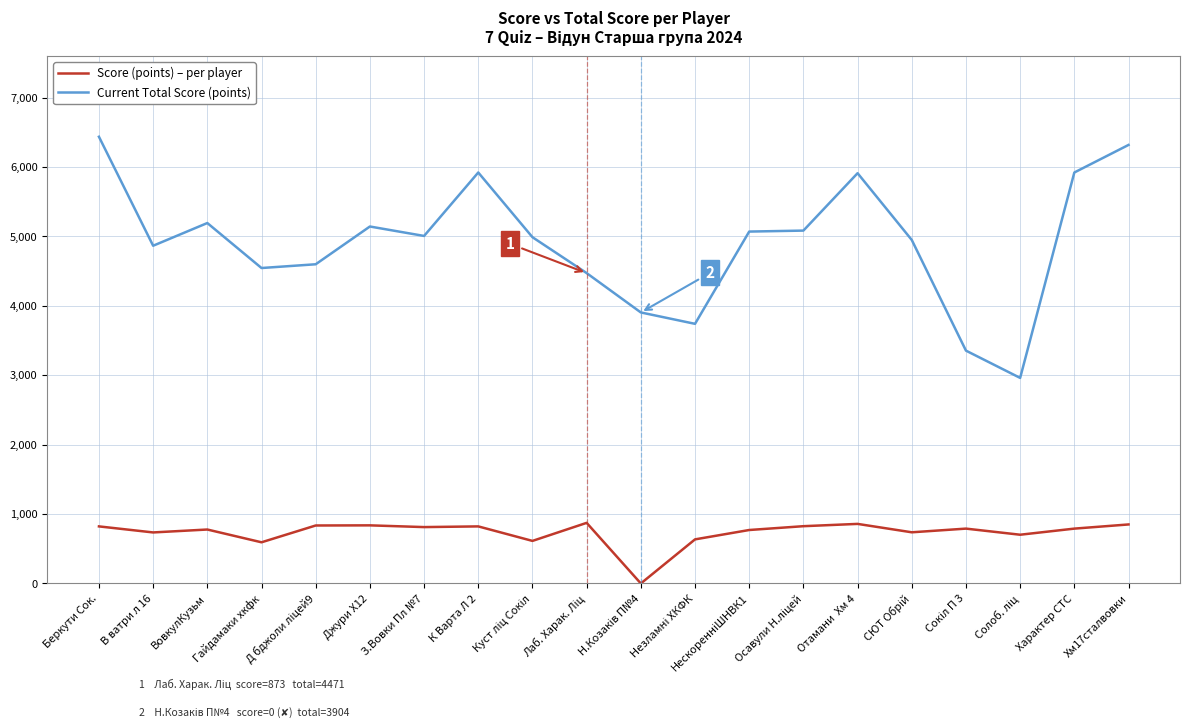

What is the total value across all series at Гайдамаки хкфк?

5137